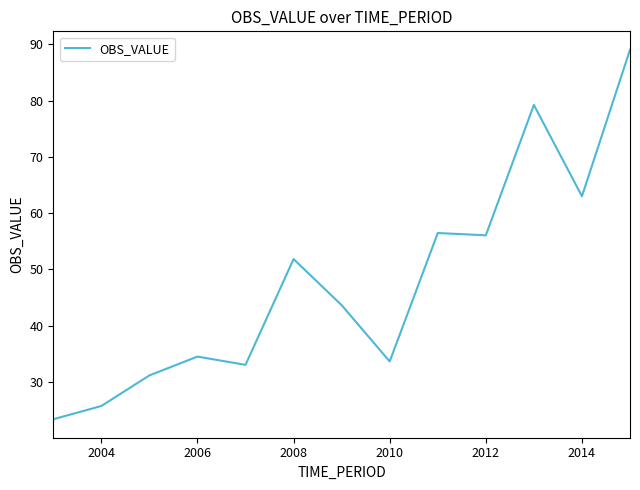

What is the difference between the maximum and minimum values?

65.7